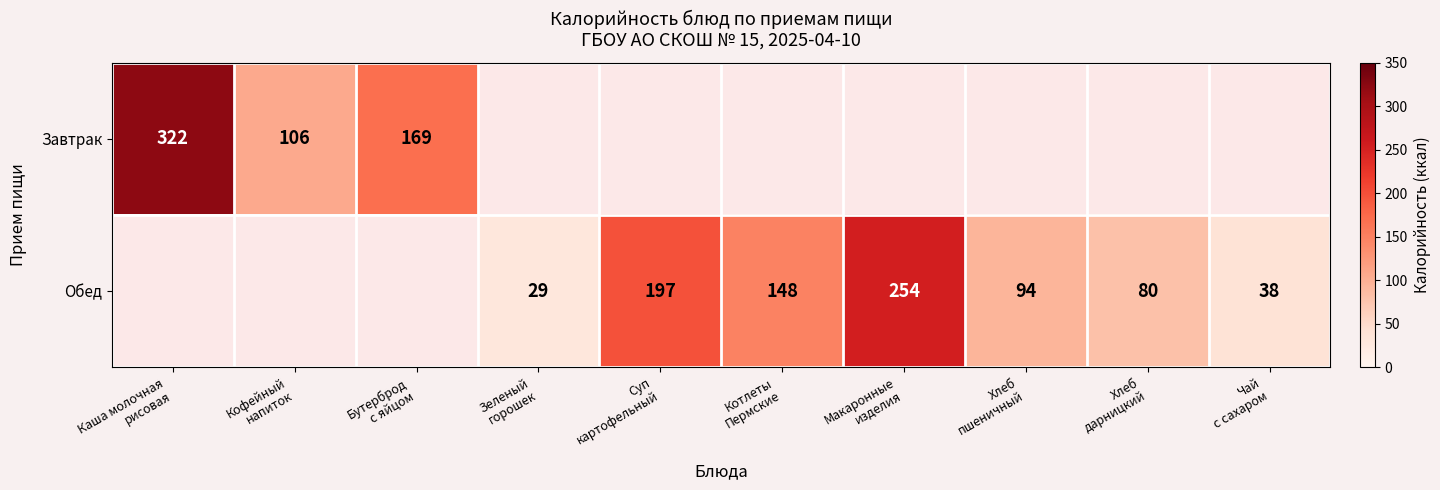

How many data points does each series have?

10